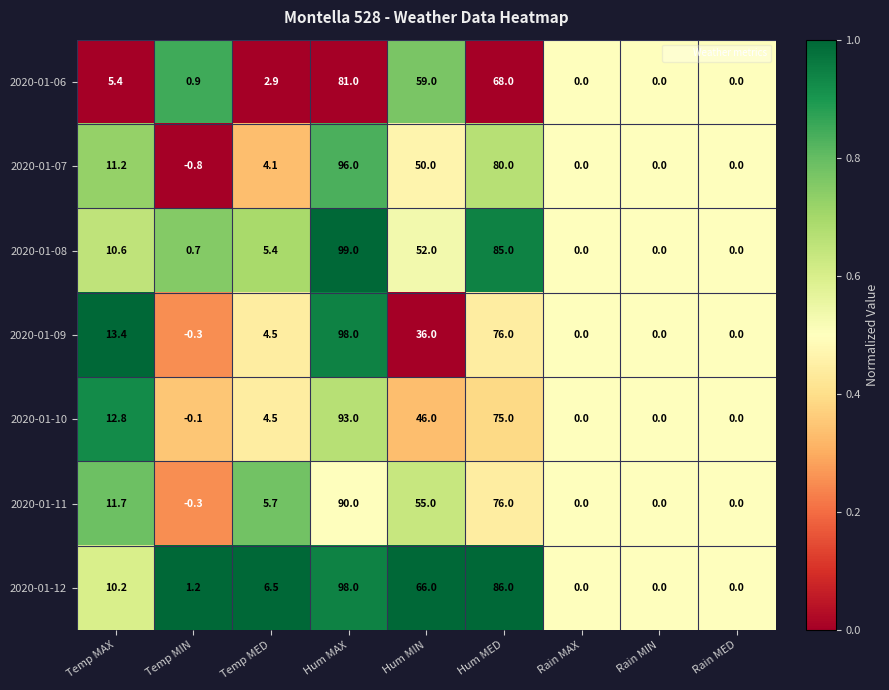

What is the spread (max minus min) of values at Hum MIN?

30.0